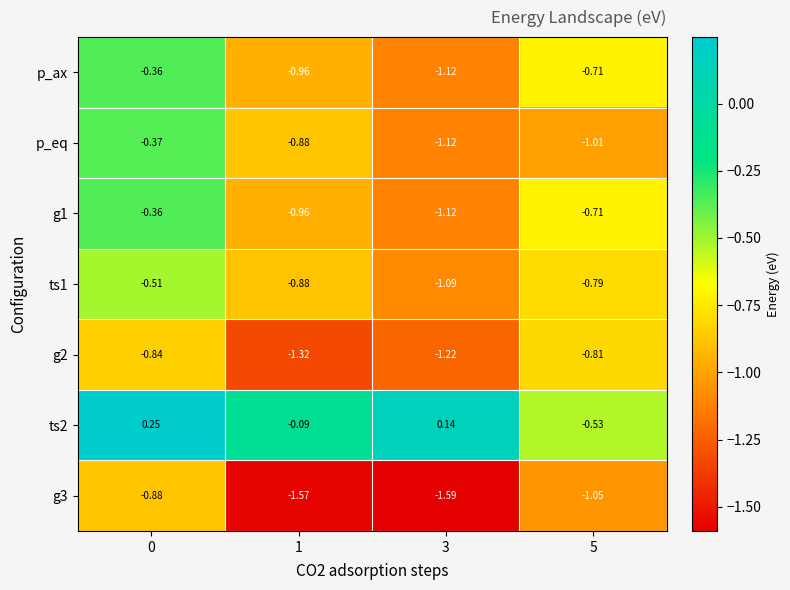

Is the value of g1 at 3 greater than the value of p_ax at 0?

No